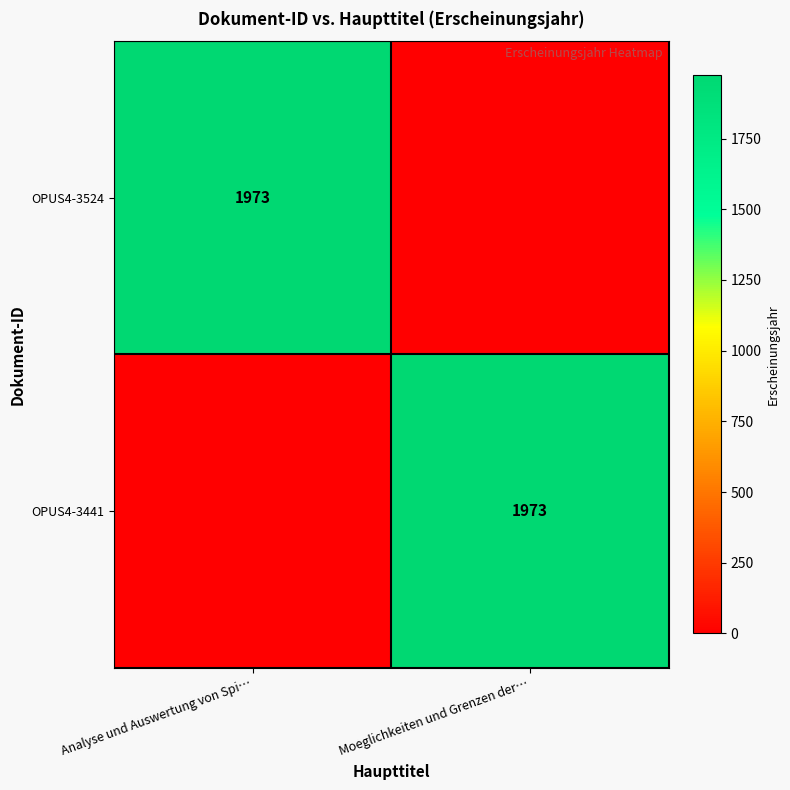

Between Moeglichkeiten und Grenzen der… and Analyse und Auswertung von Spi…, which is larger?

Analyse und Auswertung von Spi…